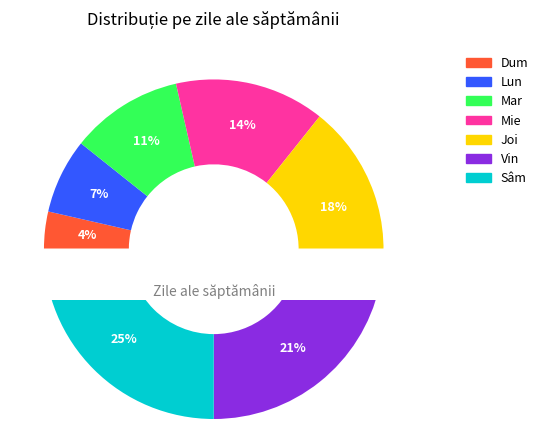

To the nearest percent, what portion does Joi represent?

18%